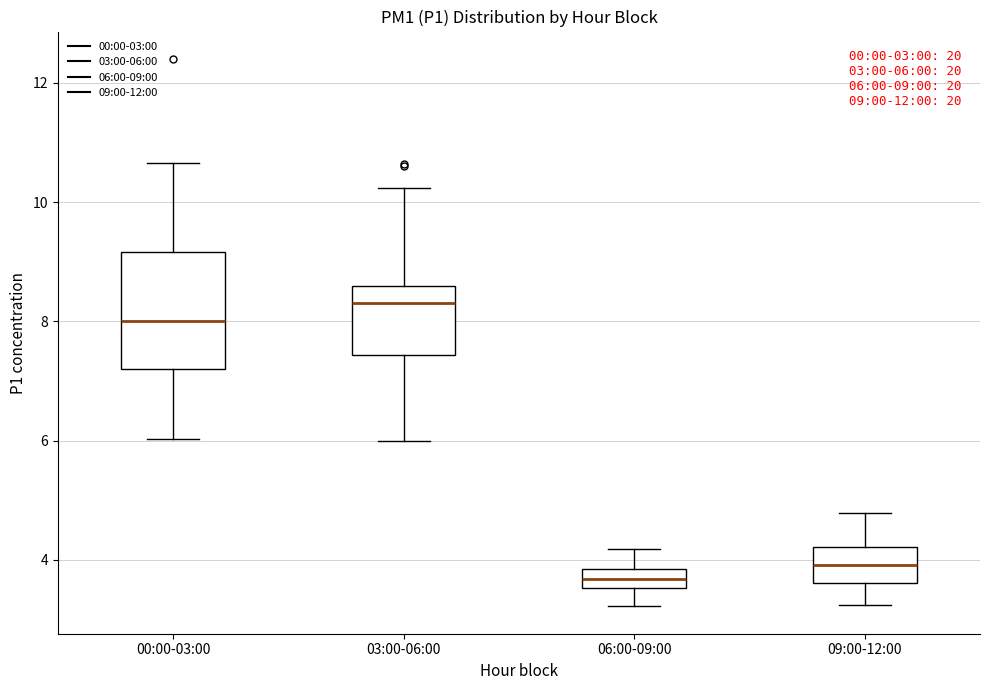

Comparing the boxes themselves (not the whiskers), which one is the tallest?

00:00-03:00